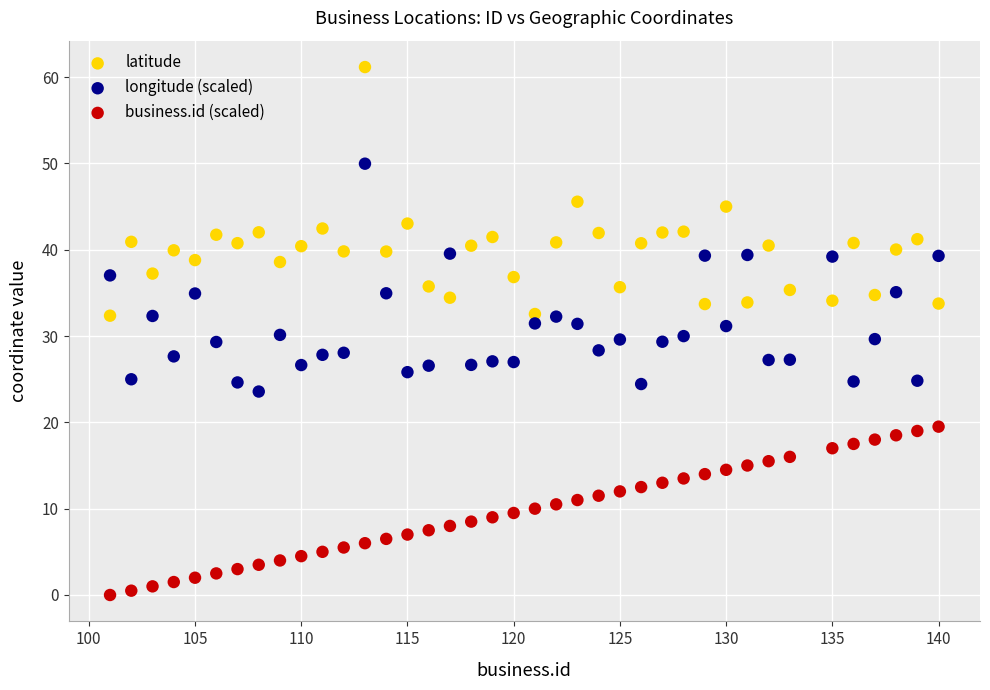

Across all data points, what is the range of Y values (max minus min)?

61.2